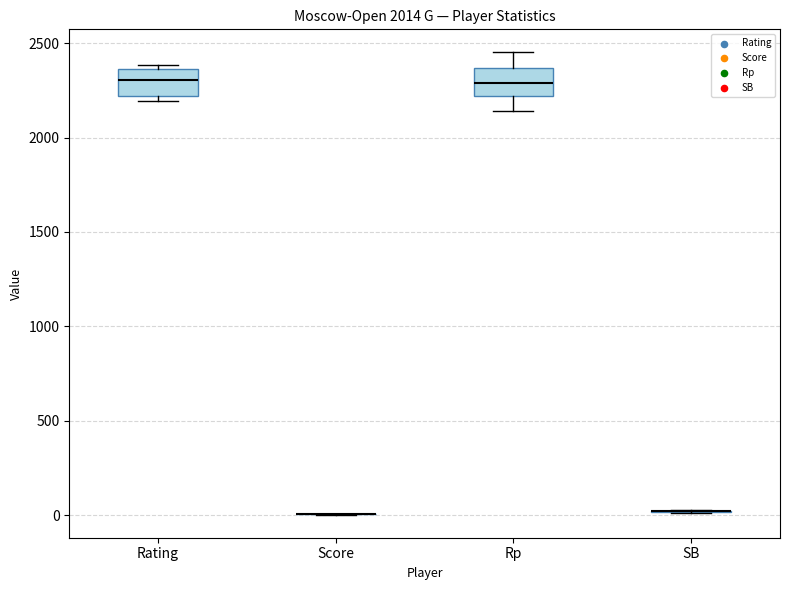

Reading left to right, transcribe this box plot: for each box, give where its median line is, the range the box spans, and where its two whiskers end, as read against the y-axis. The values are not printed on the chart, so give them approximately, as read against the axis.

Rating: median 2300, box 2200 to 2350, whiskers 2200 (just below the box's lower edge) to 2400
Score: box collapsed to a line at 0, whiskers 0 to 0
Rp: median 2300, box 2200 to 2350, whiskers 2150 to 2450
SB: box collapsed to a line at 0, whiskers 0 to 50